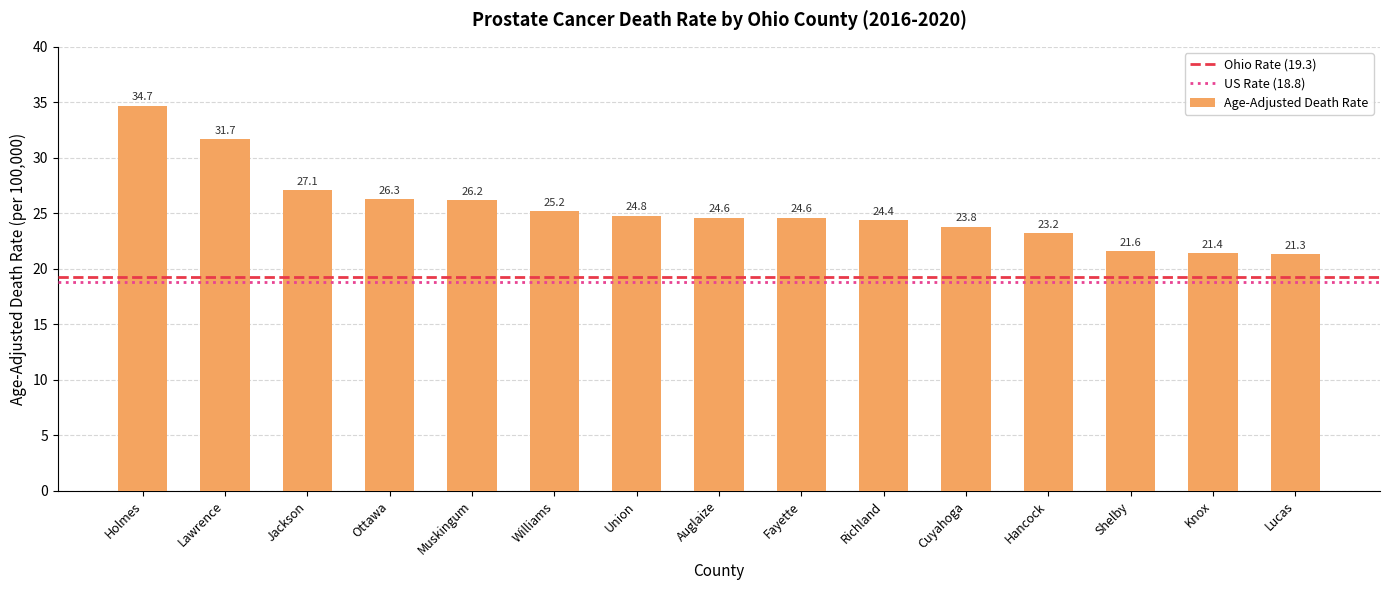

Approximately how many times larger is the value at Cuyahoga compared to Muskingum?

0.9